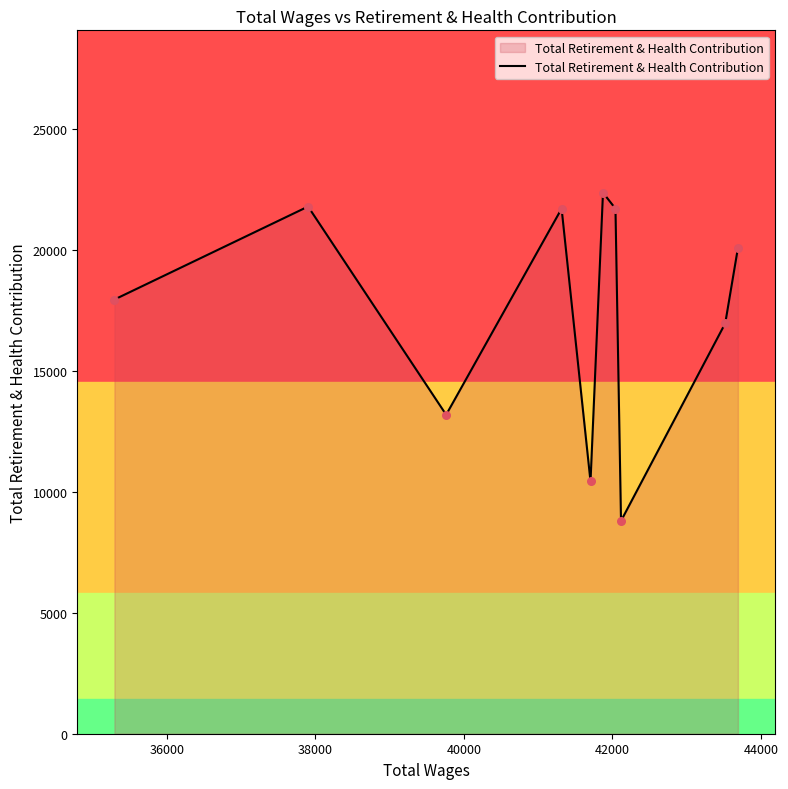

What is the minimum value shown in the chart?

8796.5